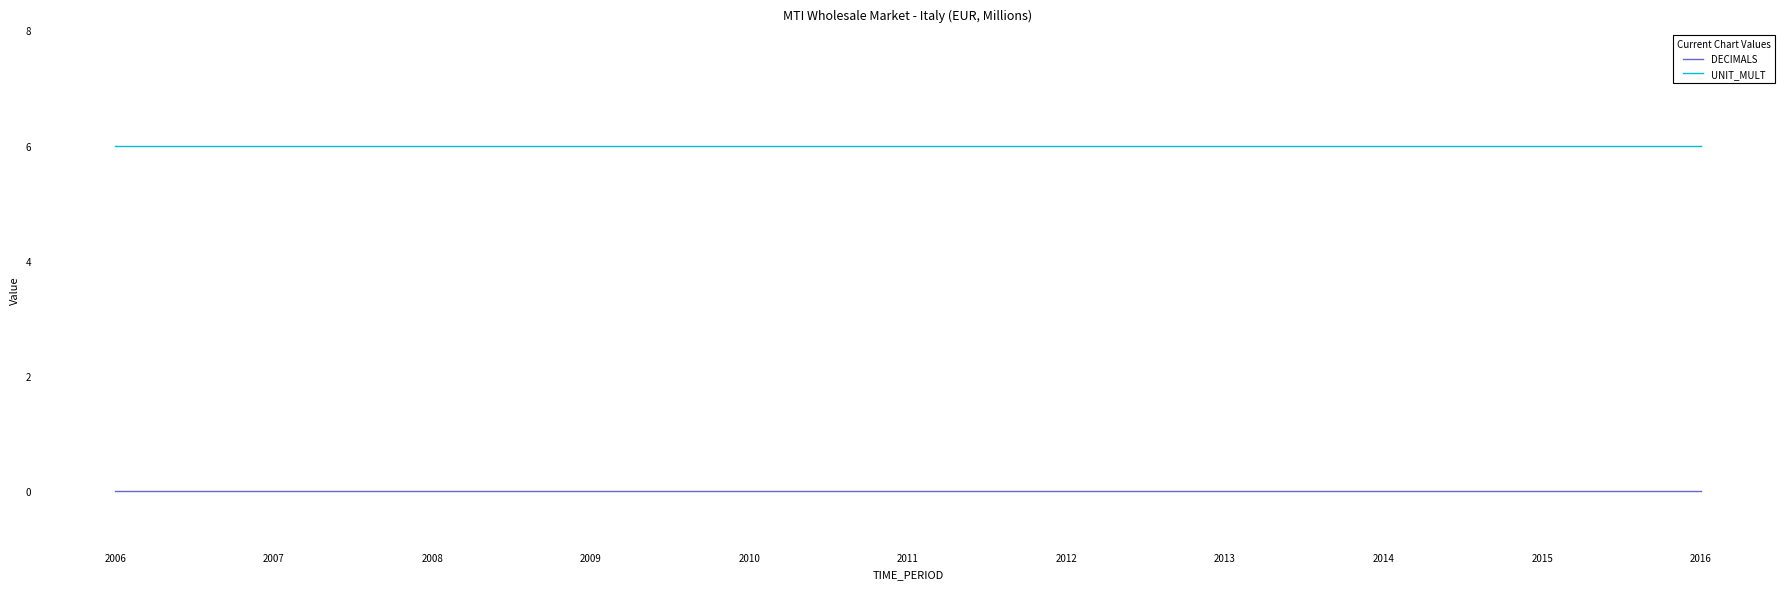

The value of UNIT_MULT at 2007 is 6. True or false?

True